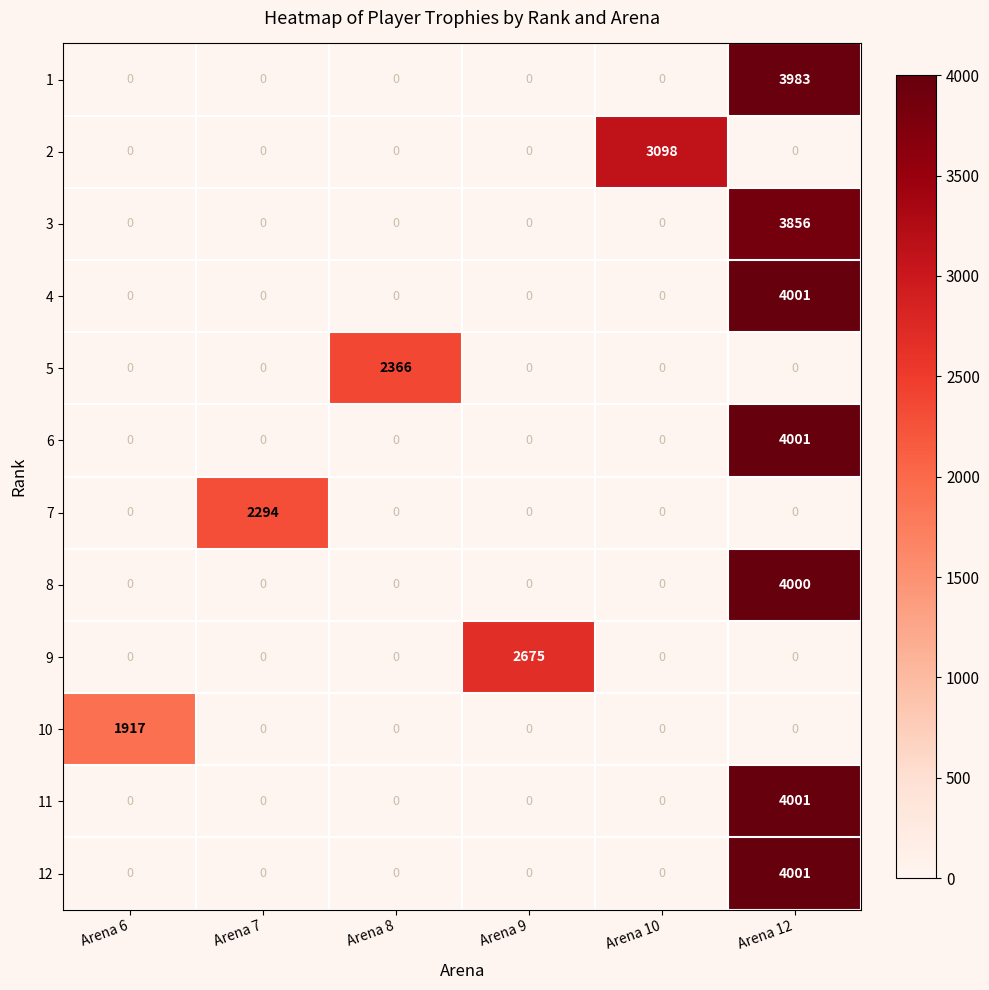

How many categories are shown in the chart?

6